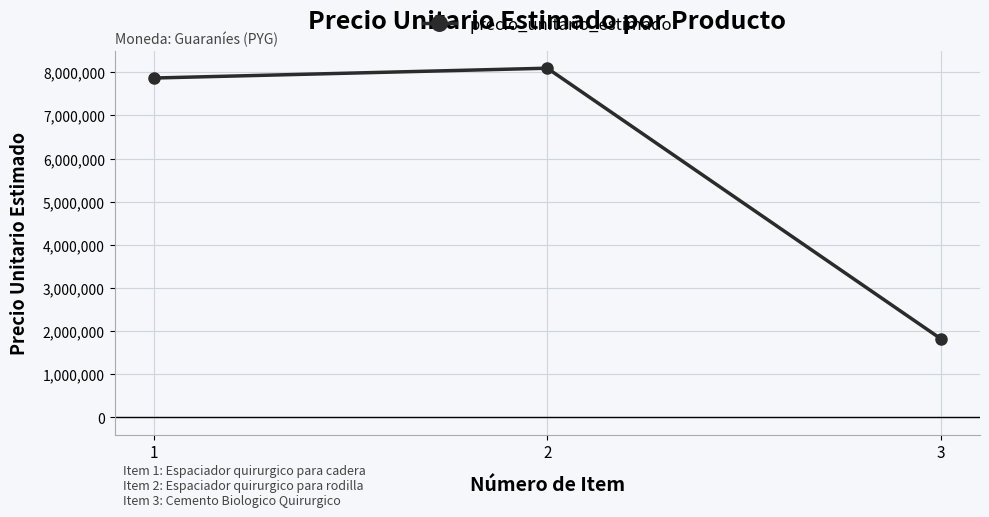

Does the chart have visible grid lines?

Yes